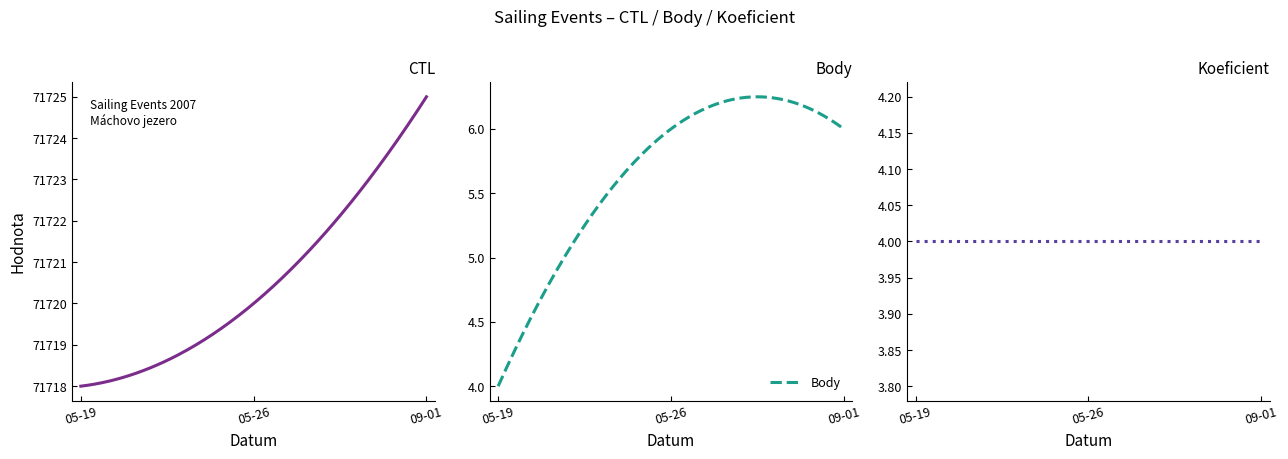

What is the label of the 3rd point from the left?

2007-09-01